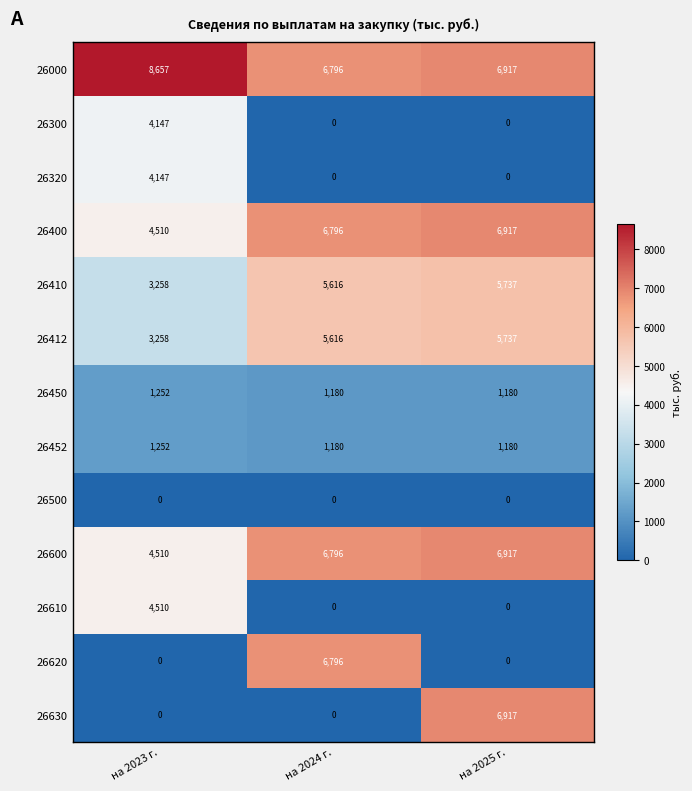

The value of 26600 at на 2024 г. is 6796. True or false?

True